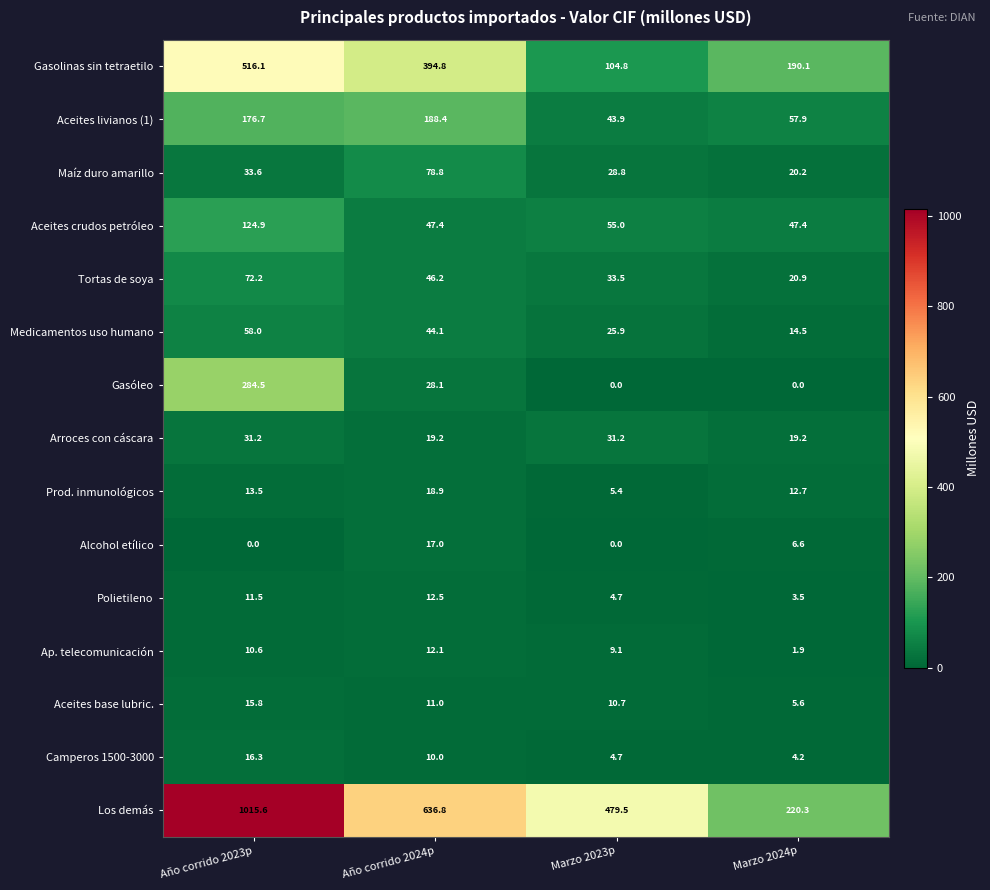

Where is Alcohol etílico nearest to the value 8?

Marzo 2024p